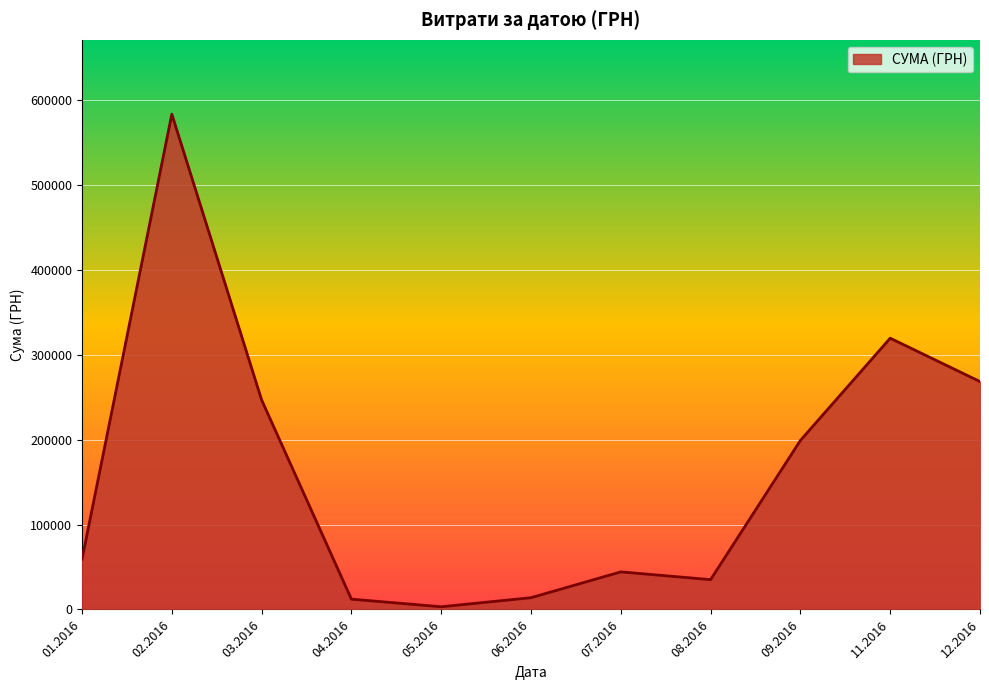

What is the change in value from 02.2016 to 06.2016?

-569714.8